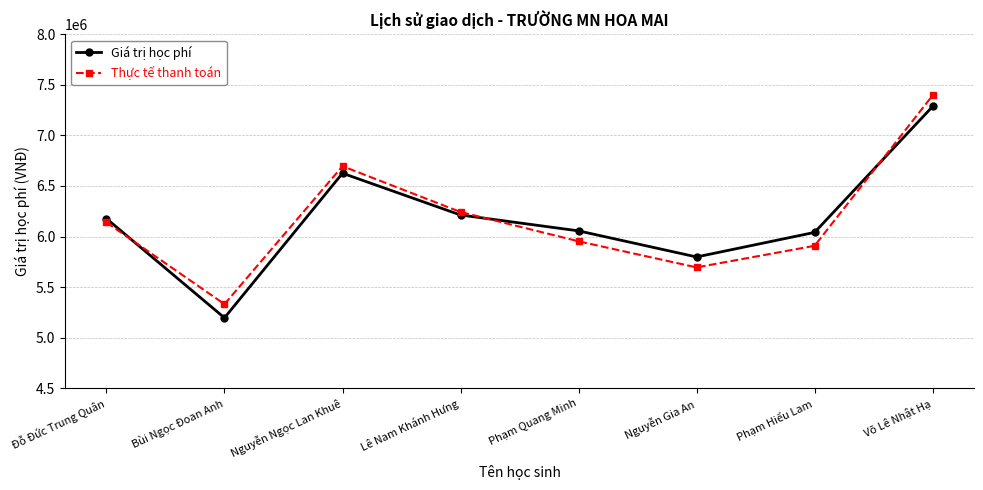

What is the difference between the maximum and second lowest values in the Thực tế thanh toán series?

1701054.5